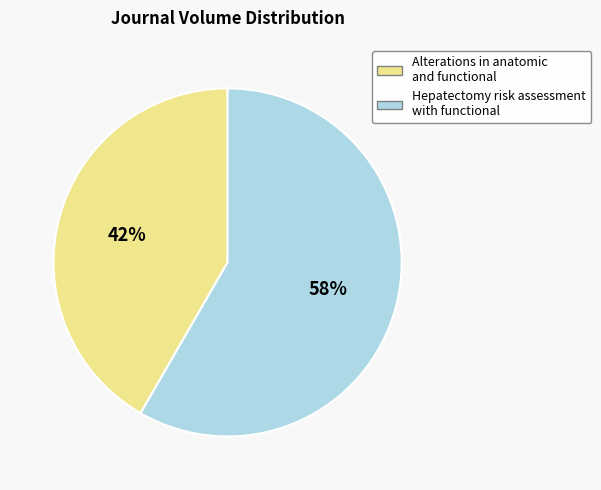

Which category has the smallest portion of the pie?

Alterations in anatomic and functional